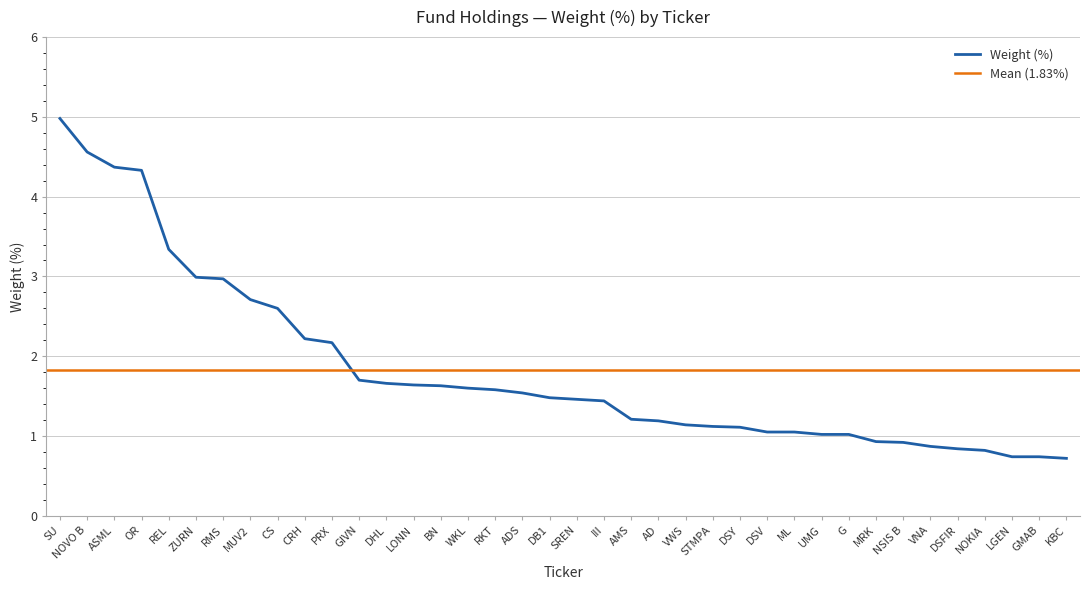

What is the difference between the values at VNA and REL?

2.5